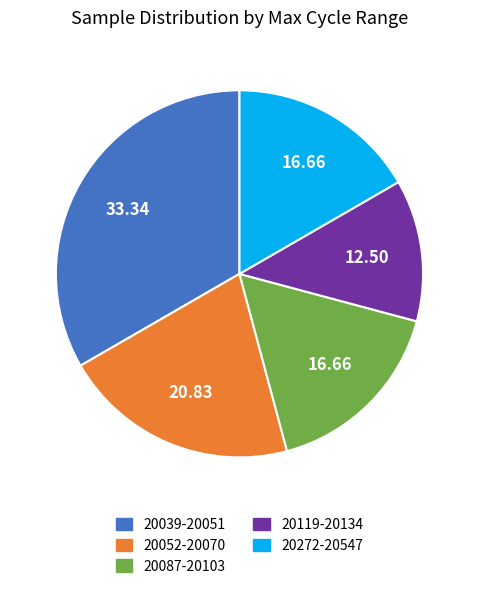

Do 20119-20134 and 20272-20547 together represent more than half of the pie?

No